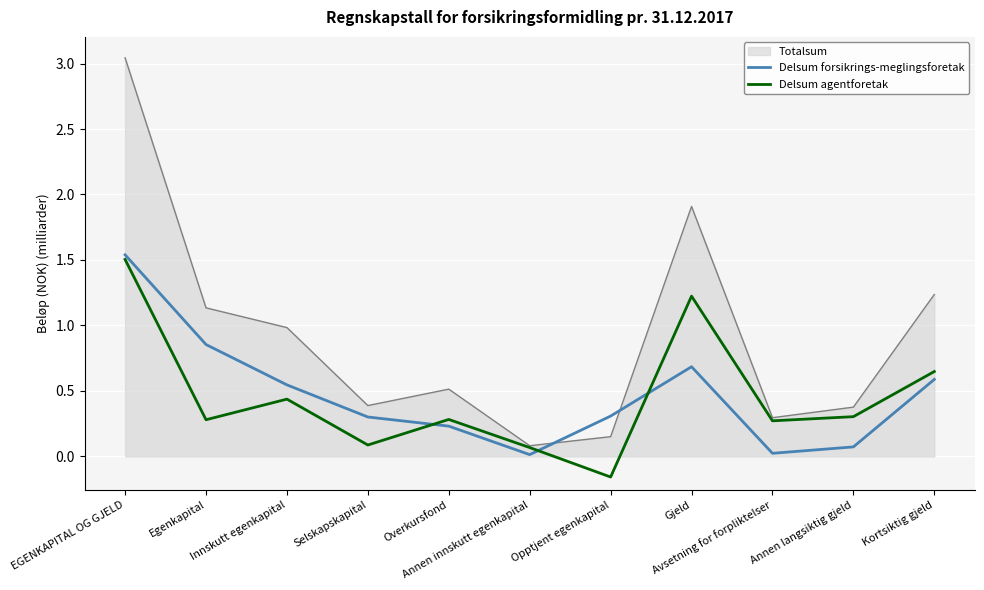

Is it true that Delsum agentforetak equals 0.1 at Selskapskapital?

True